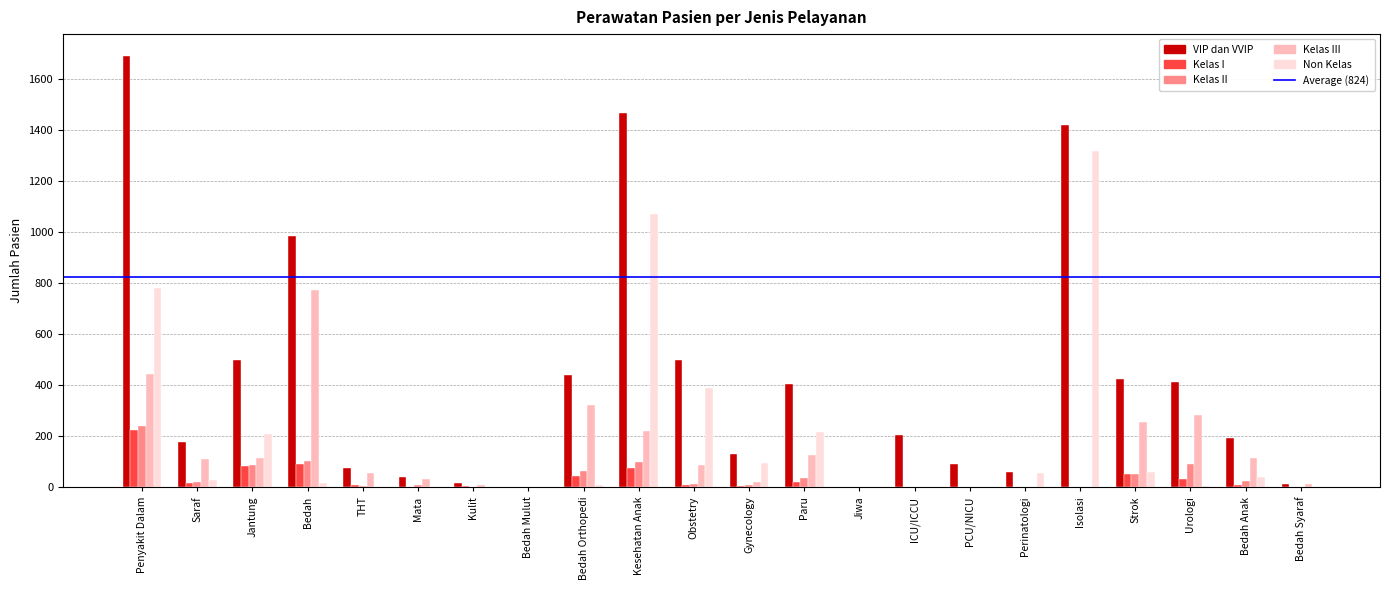

Read the VIP dan VVIP value at Penyakit Dalam.

1692